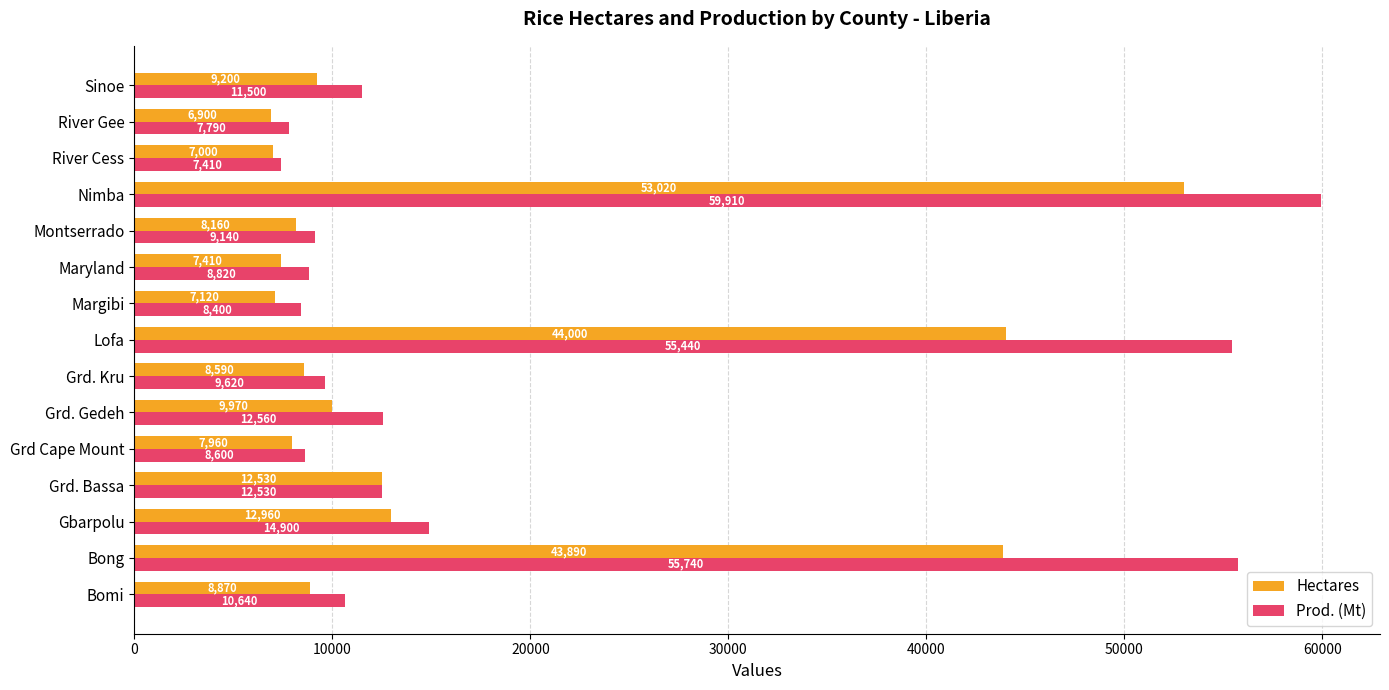

What value does the Prod. (Mt) series have at River Gee?

7790